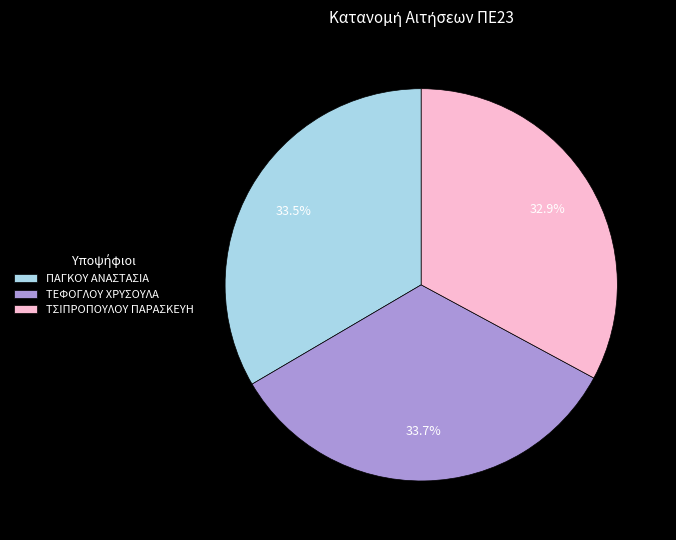

To the nearest percent, what is the difference between the largest and smallest slice percentages?

1%